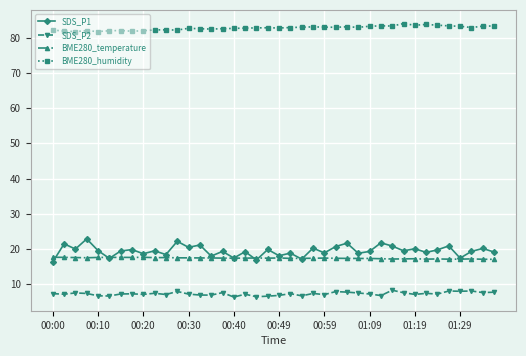

Which series has the largest range (max minus min)?

SDS_P1